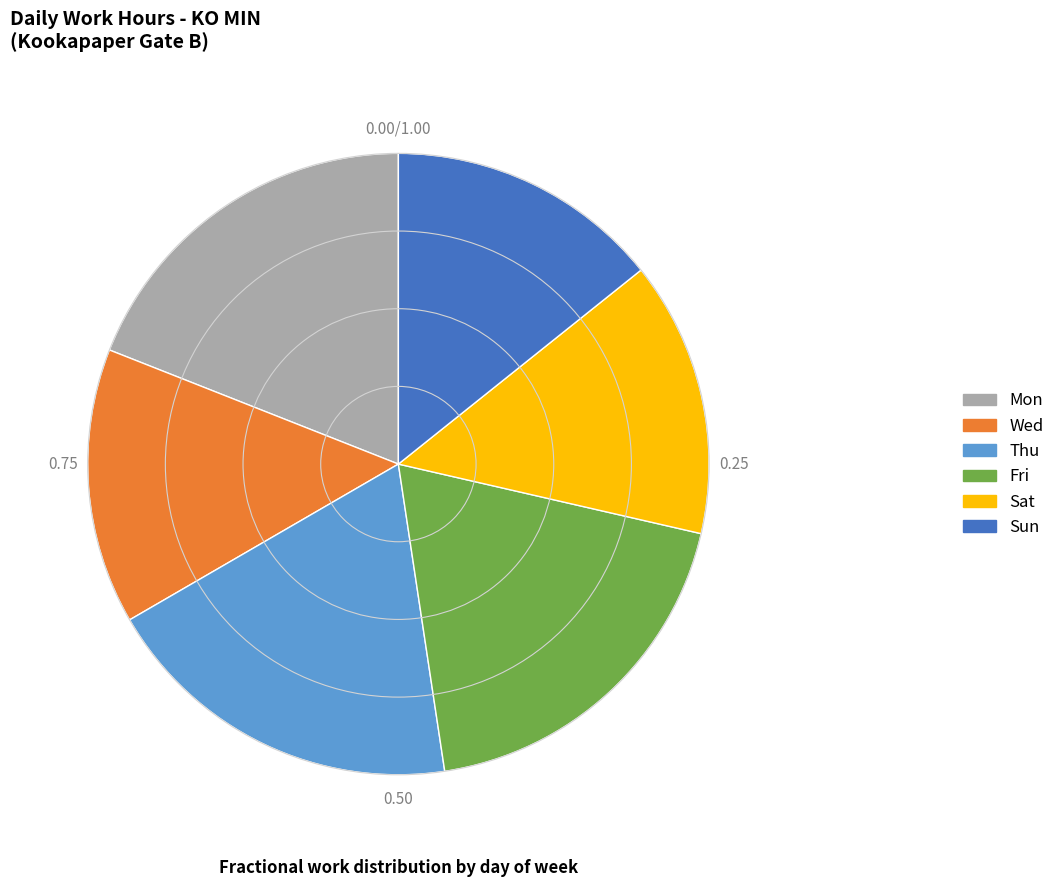

Is there a majority slice in this chart?

No